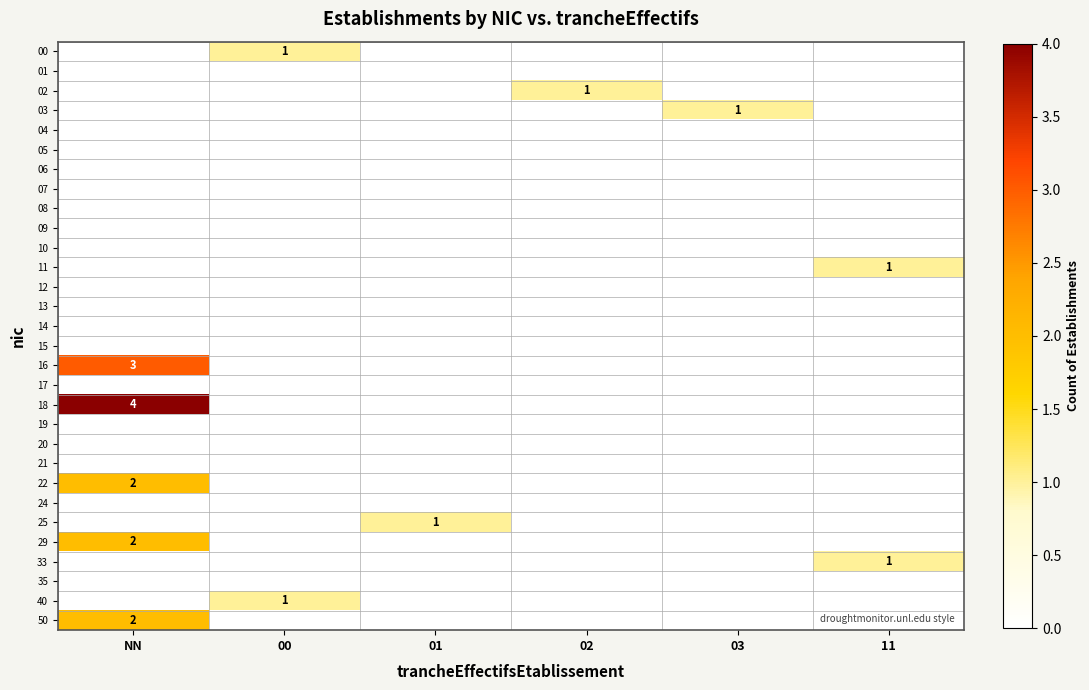

Rank the categories by 15 value from highest to lowest.

NN, 00, 01, 02, 03, 11